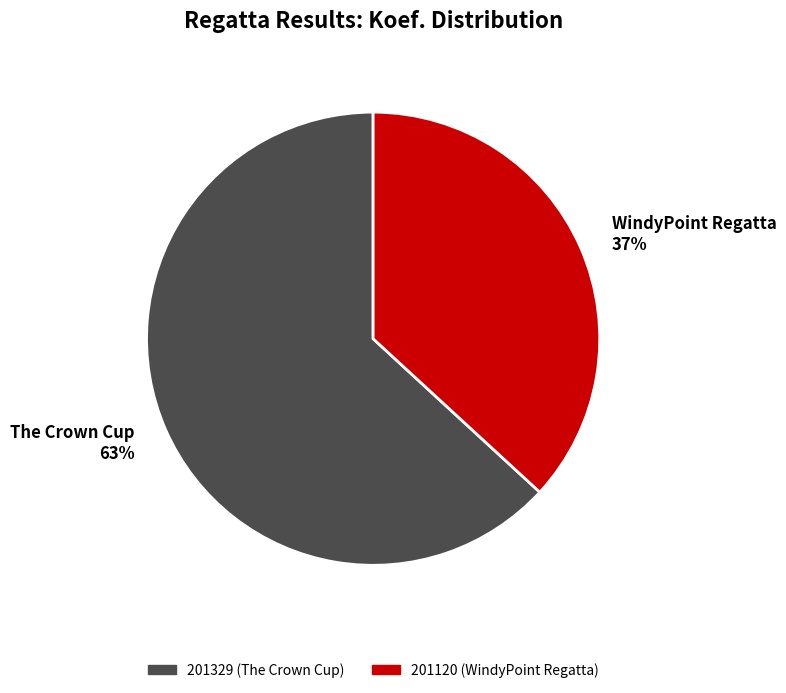

Is it true that 201329 is 63% of the pie?

True